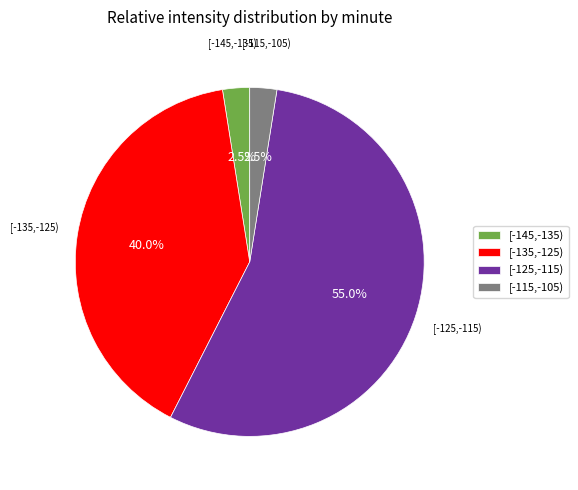

Does any single category account for the majority?

Yes